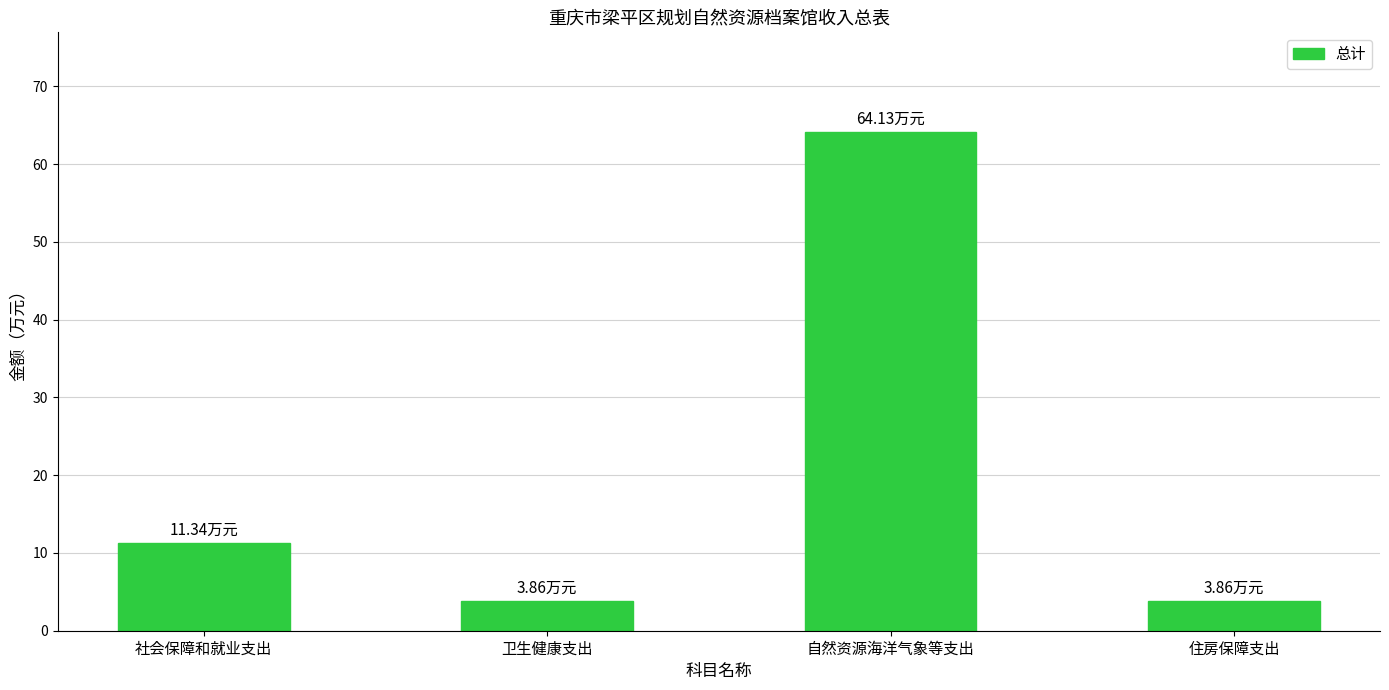

What is the change in value from 社会保障和就业支出 to 住房保障支出?

-7.5